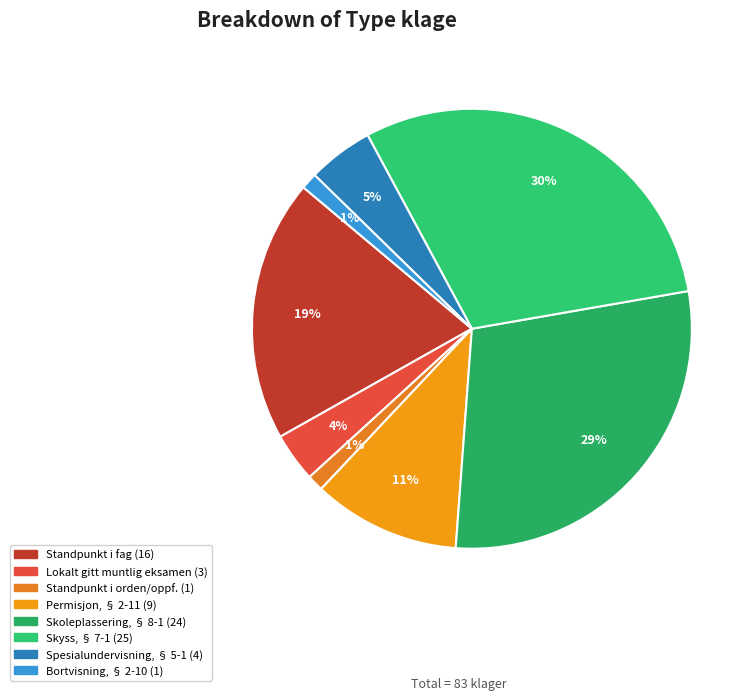

How many segments does this pie chart have?

8